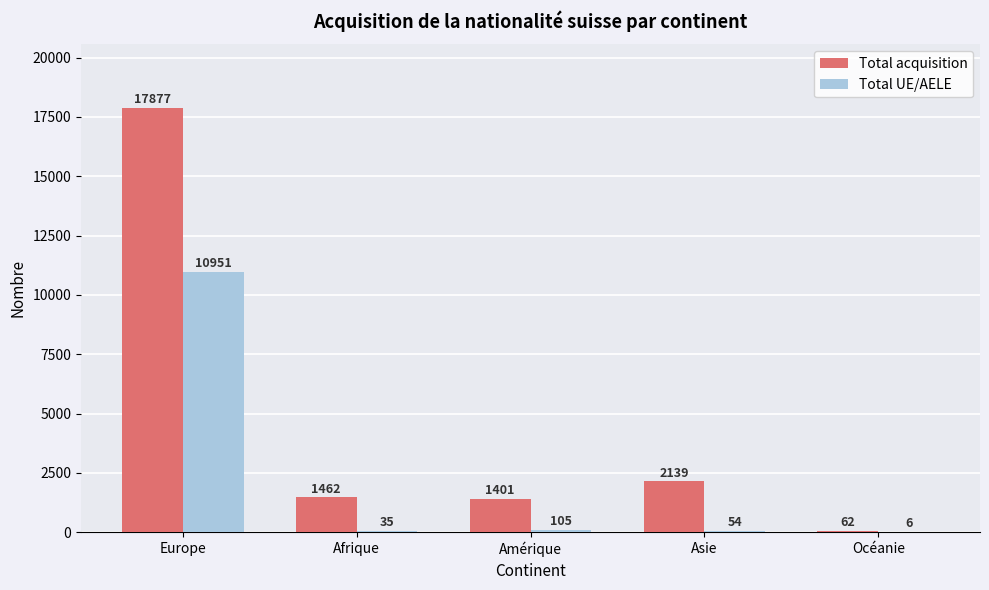

Between Asie and Océanie, which series saw the biggest shift?

Total acquisition